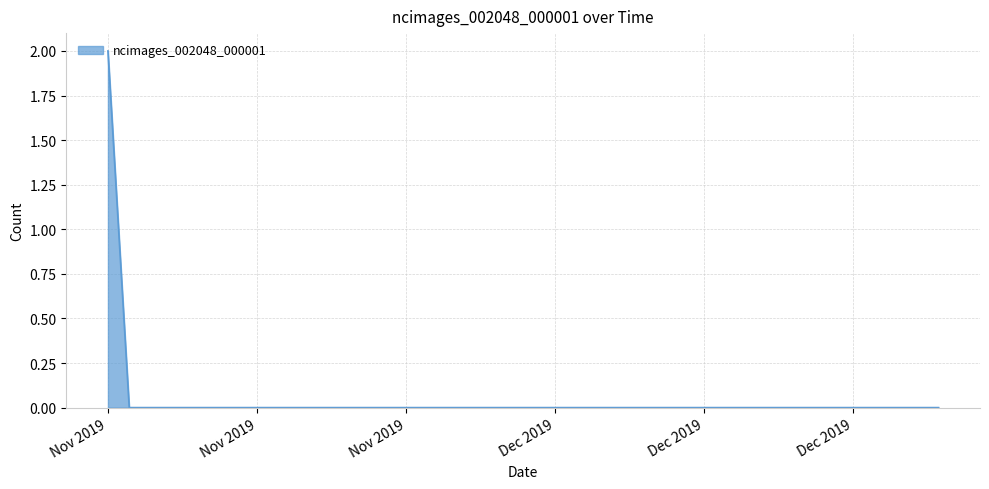

What is the label of the 2nd point from the right?

2019-12-20